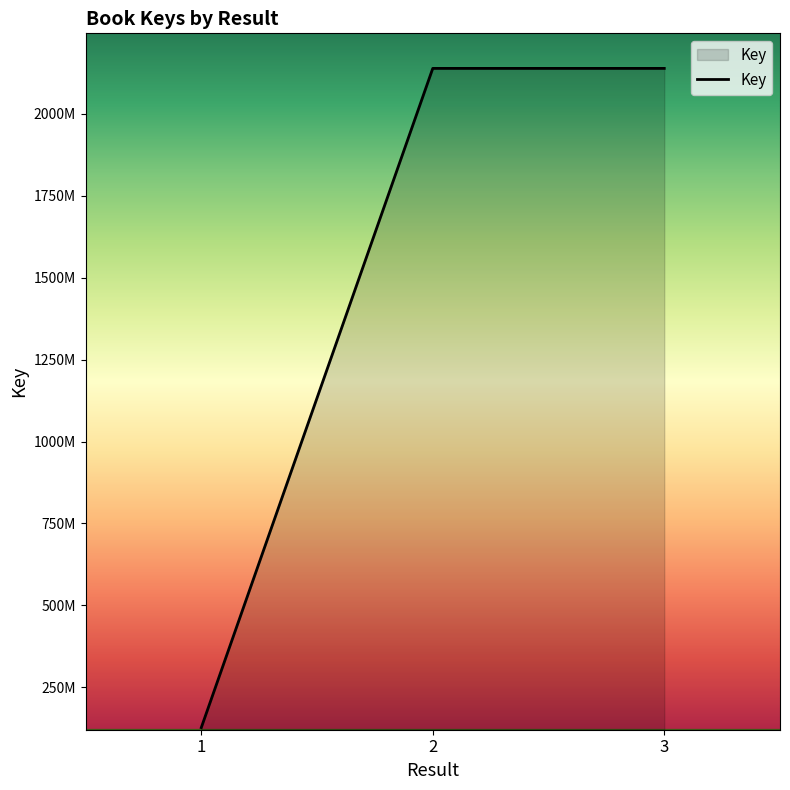

Reading left to right, list all the values displayed in this chart.

127574622	2137682352	2137679934